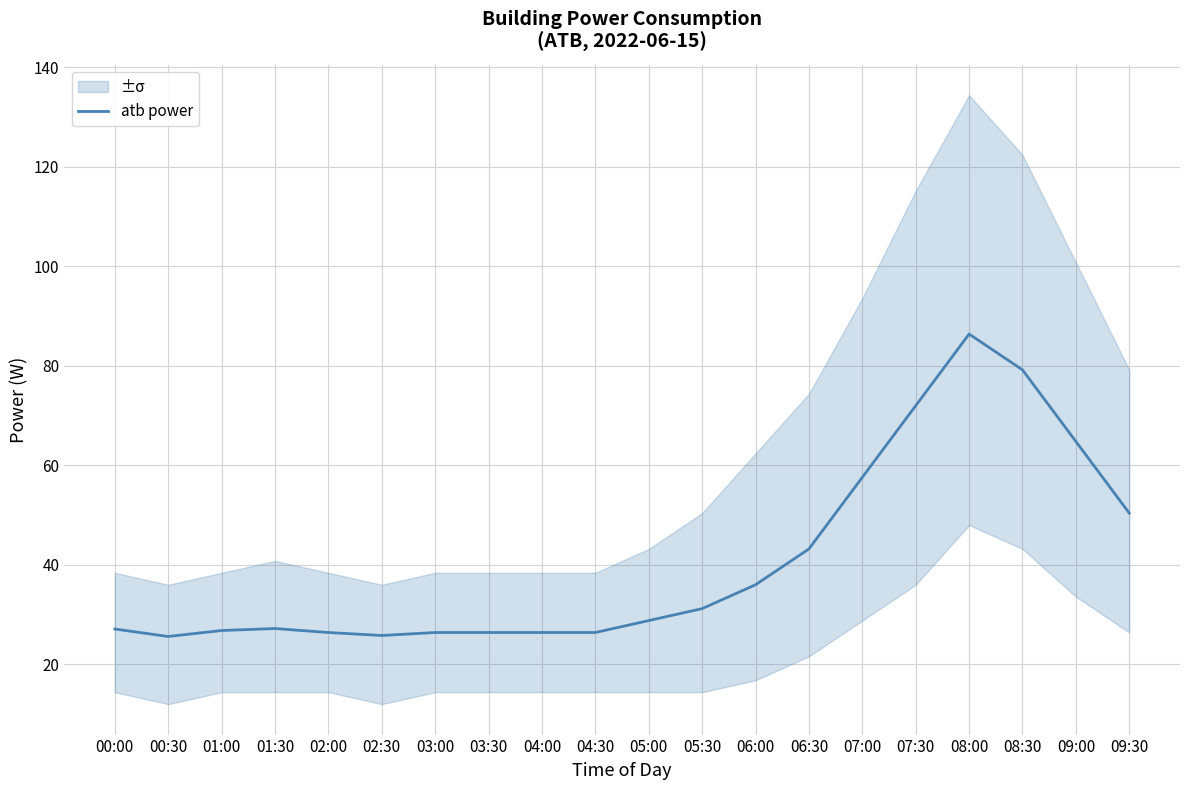

What is the difference between the values at 06:30 and 02:30?

17.4